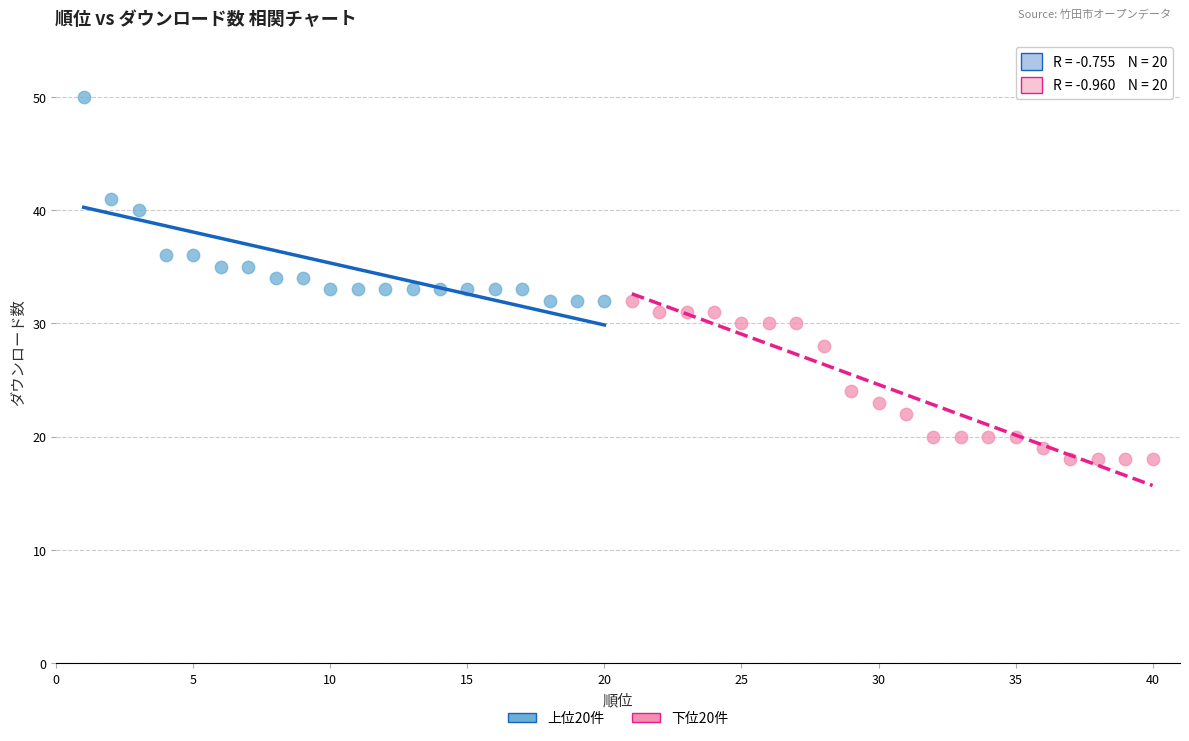

Which series reaches the minimum Y coordinate?

下位20件